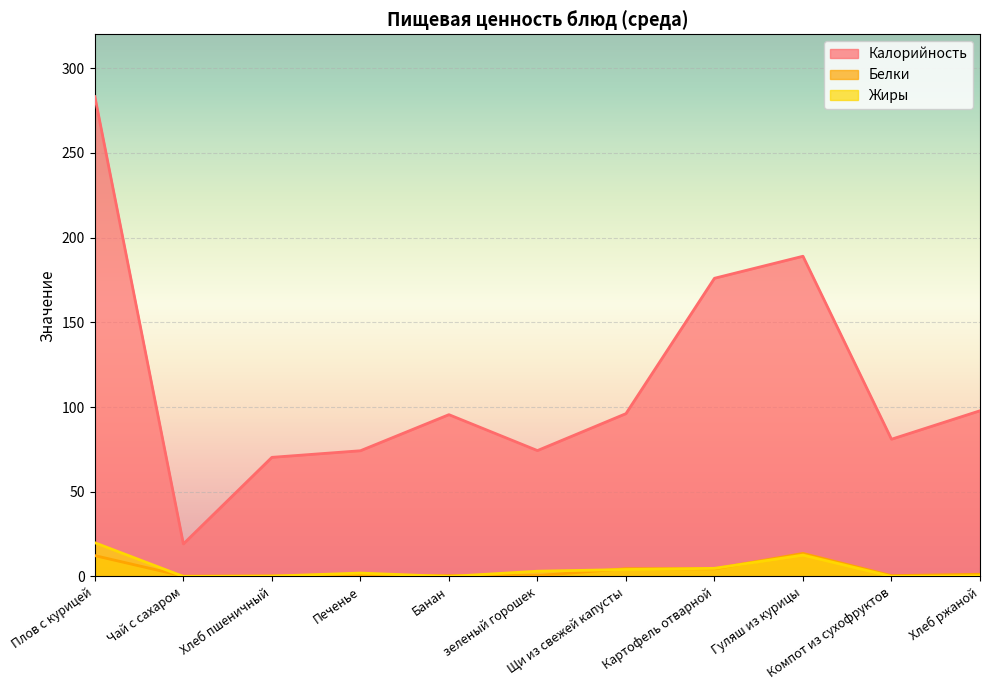

Where is the first local minimum for Белки?

Чай с сахаром